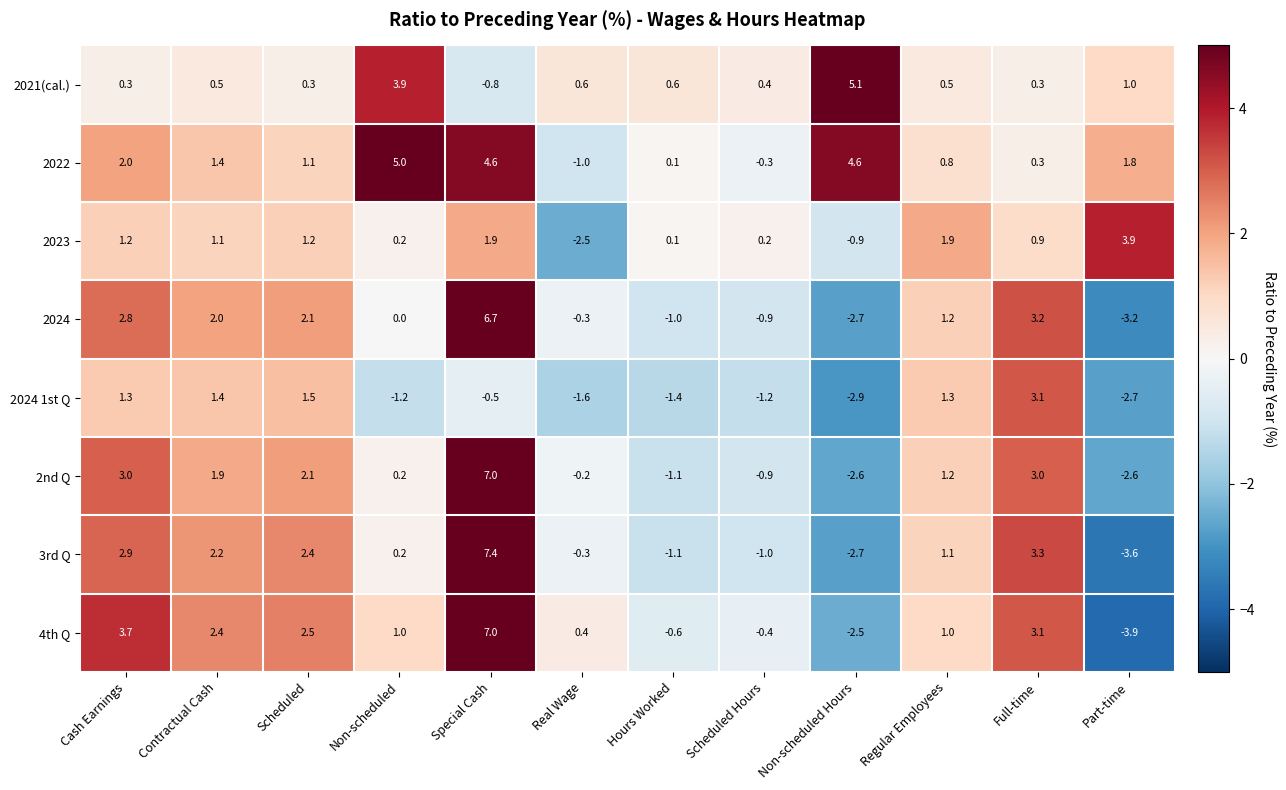

True or false: 3rd Q has a value of 1.0 at Contractual Cash.

False